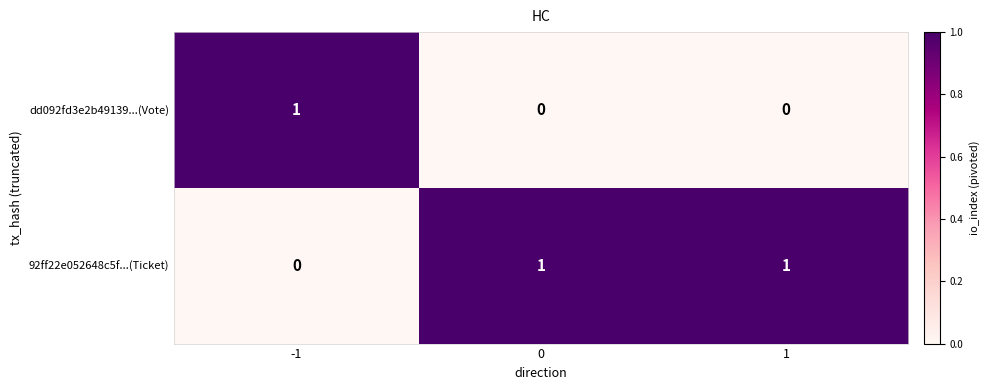

Count the number of categories in the chart.

3